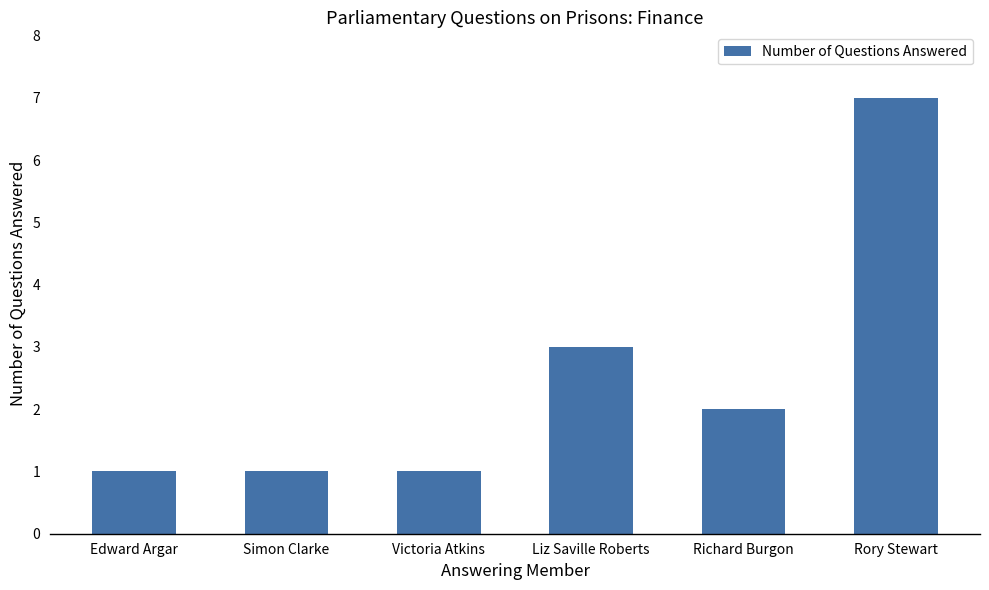

Approximately how many times larger is the value at Rory Stewart compared to Victoria Atkins?

7.0